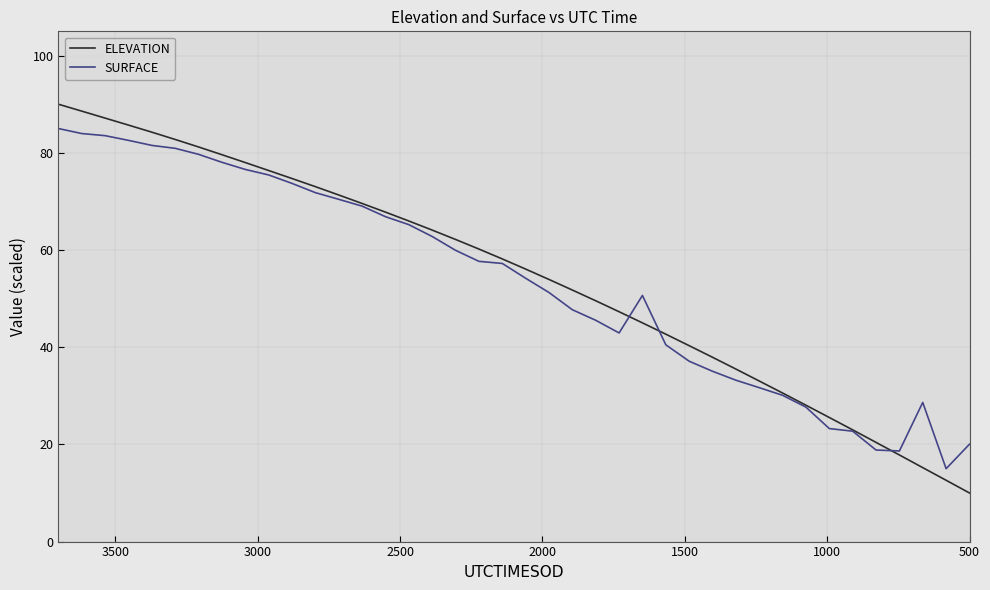

List the series in order of their peak value, lowest first.

SURFACE, ELEVATION